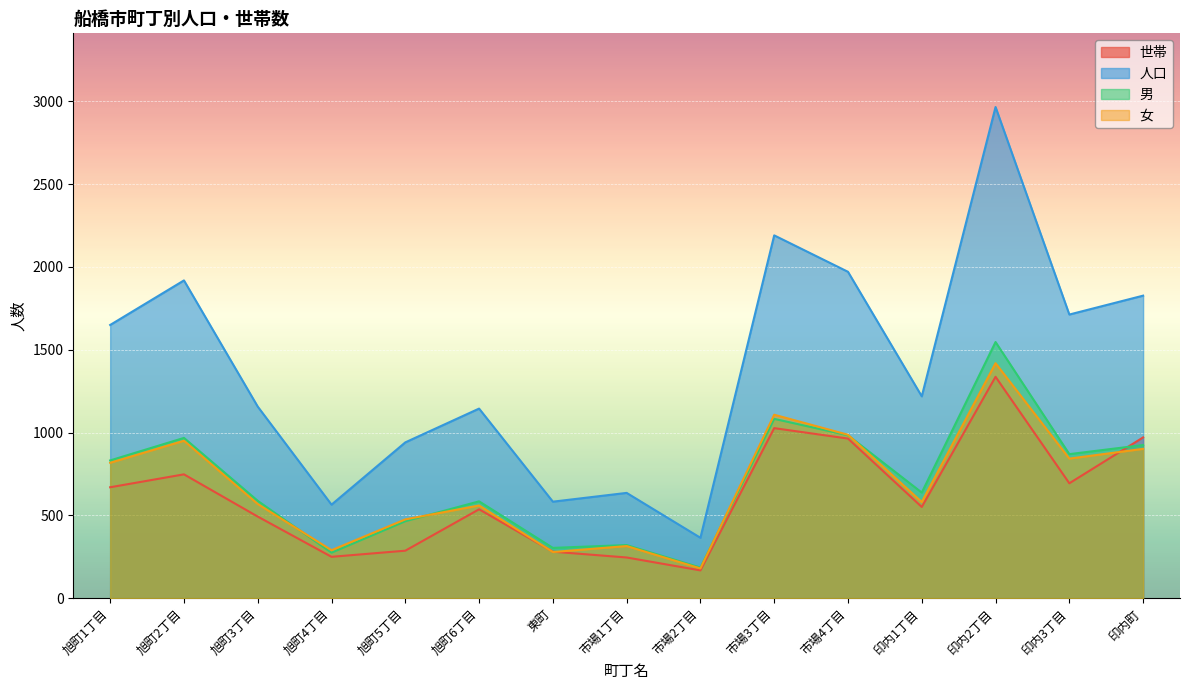

What are all the series names shown in the legend?

世帯, 人口, 男, 女